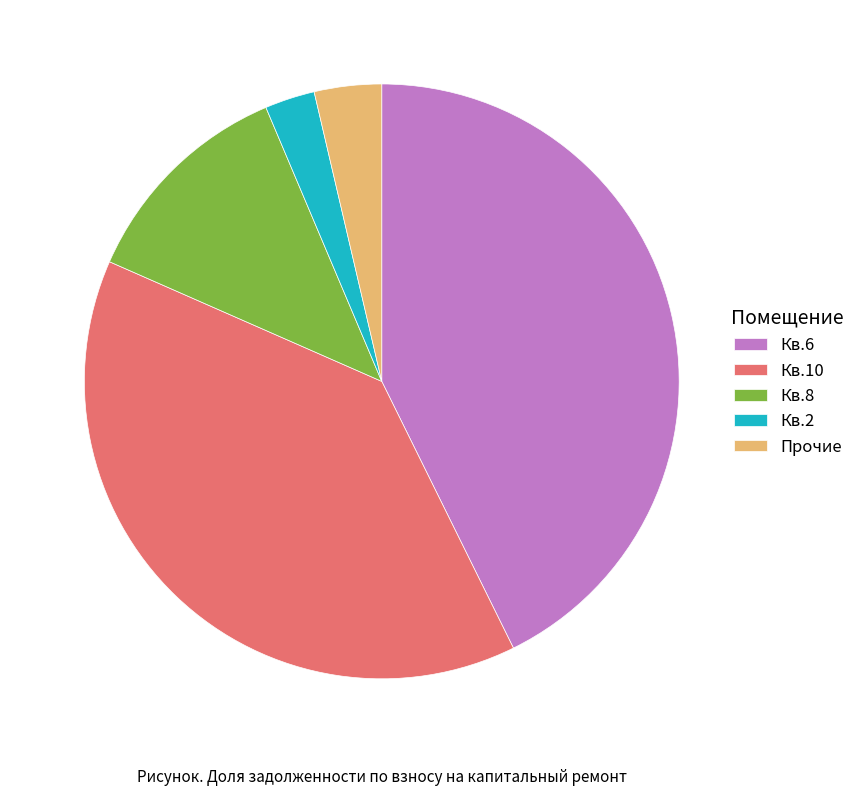

What is the smallest slice in the pie chart?

Кв.2